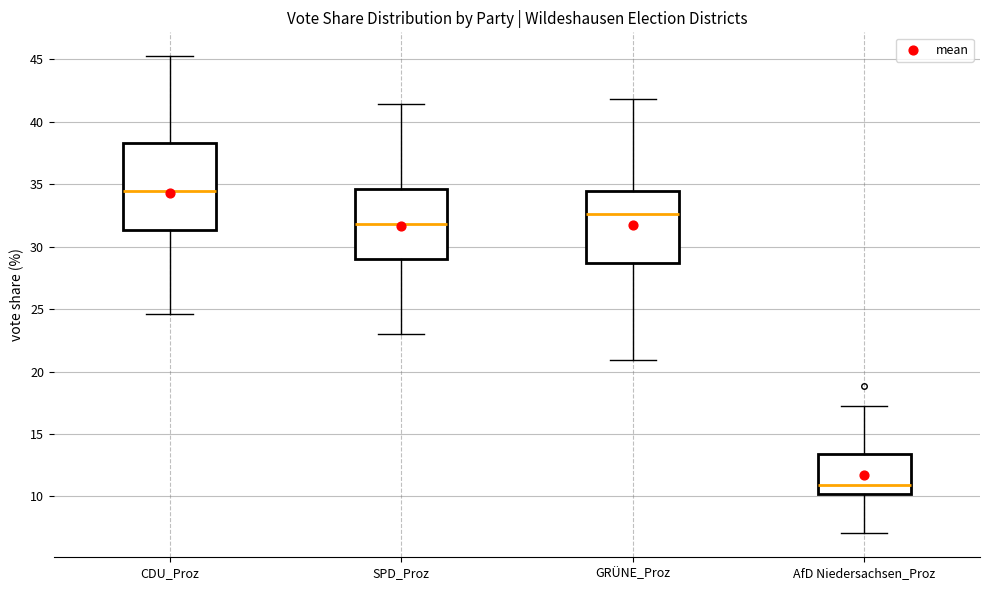

Reading left to right, transcribe this box plot: for each box, give where its median line is, the range the box spans, and where its two whiskers end, as read against the y-axis. The values are not printed on the chart, so give them approximately, as read against the axis.

CDU_Proz: median 34.5, box 31.5 to 38.5, whiskers 24.5 to 45.5
SPD_Proz: median 32.0, box 29.0 to 34.5, whiskers 23.0 to 41.5
GRÜNE_Proz: median 32.5, box 28.5 to 34.5, whiskers 21.0 to 42.0
AfD Niedersachsen_Proz: median 11.0, box 10.0 to 13.5, whiskers 7.0 to 17.0